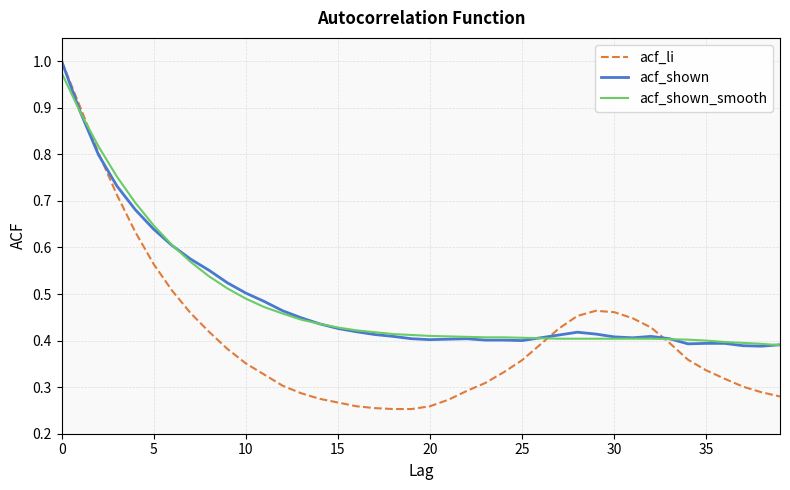

What is the sum of all acf_shown_smooth values?

19.5